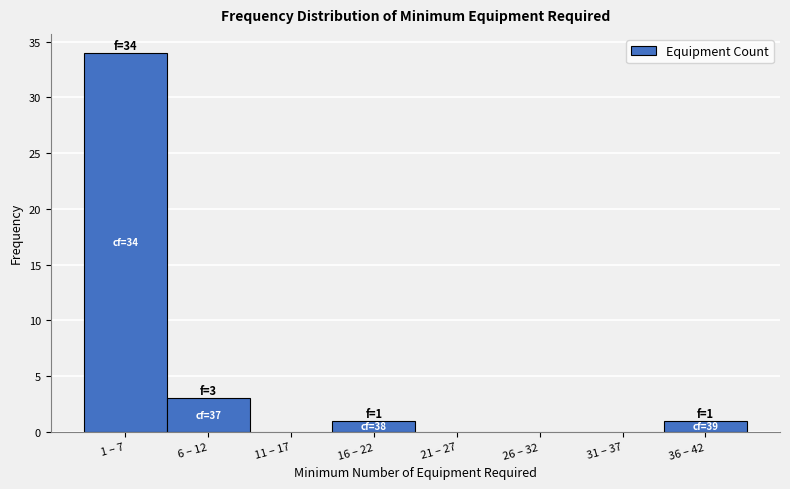

Reading right to left, extract all data points from this chart.

36 – 42=1	31 – 37=0	26 – 32=0	21 – 27=0	16 – 22=1	11 – 17=0	6 – 12=3	1 – 7=34